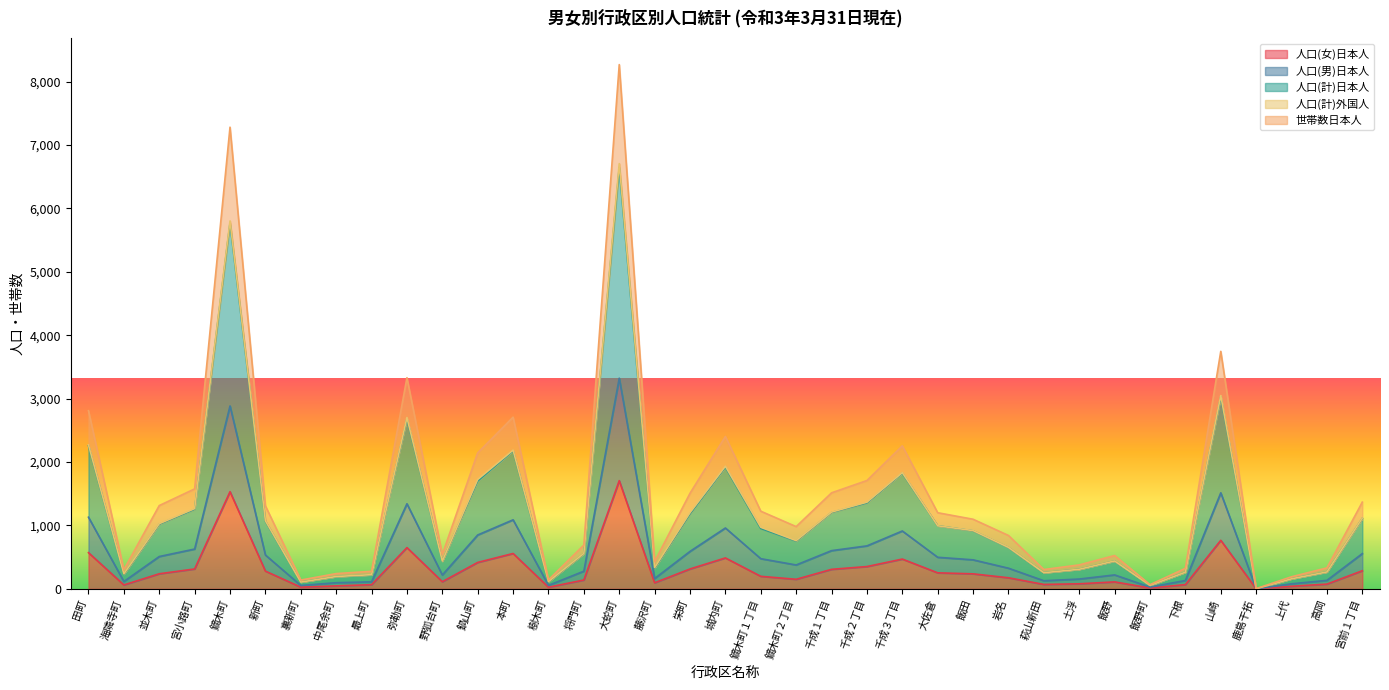

What is the difference between the maximum and second lowest values in the 人口(計)日本人 series?

3295